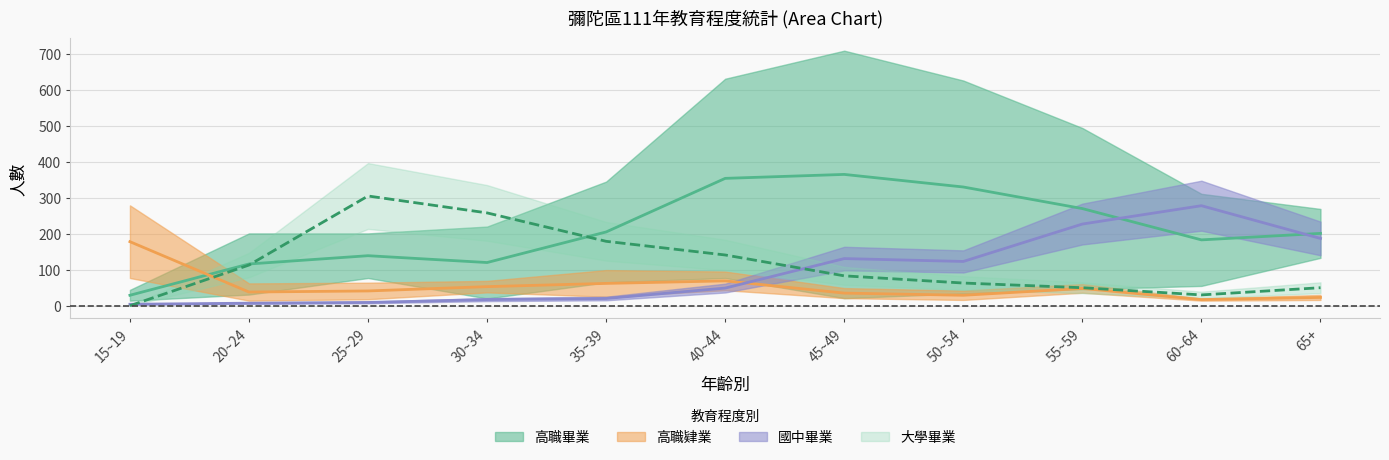

What is the approximate value of 高職畢業_male at 55~59?

270